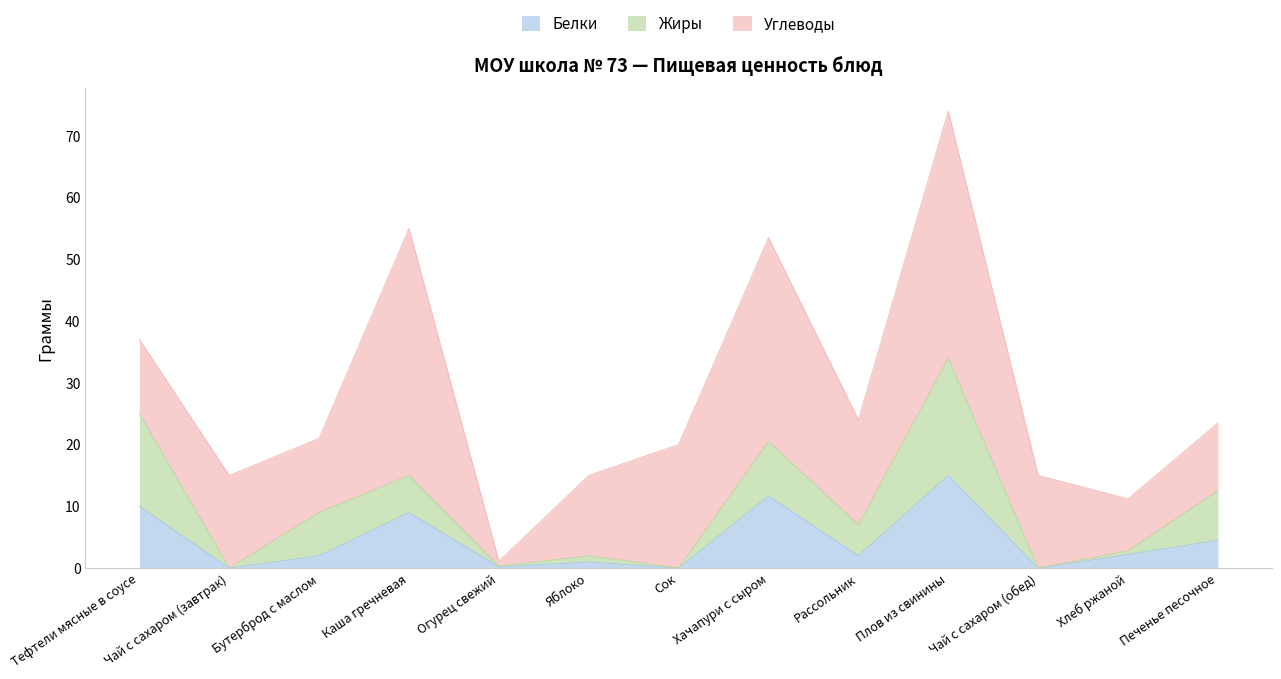

What is the difference between the maximum and minimum values in the Жиры series?

19.0